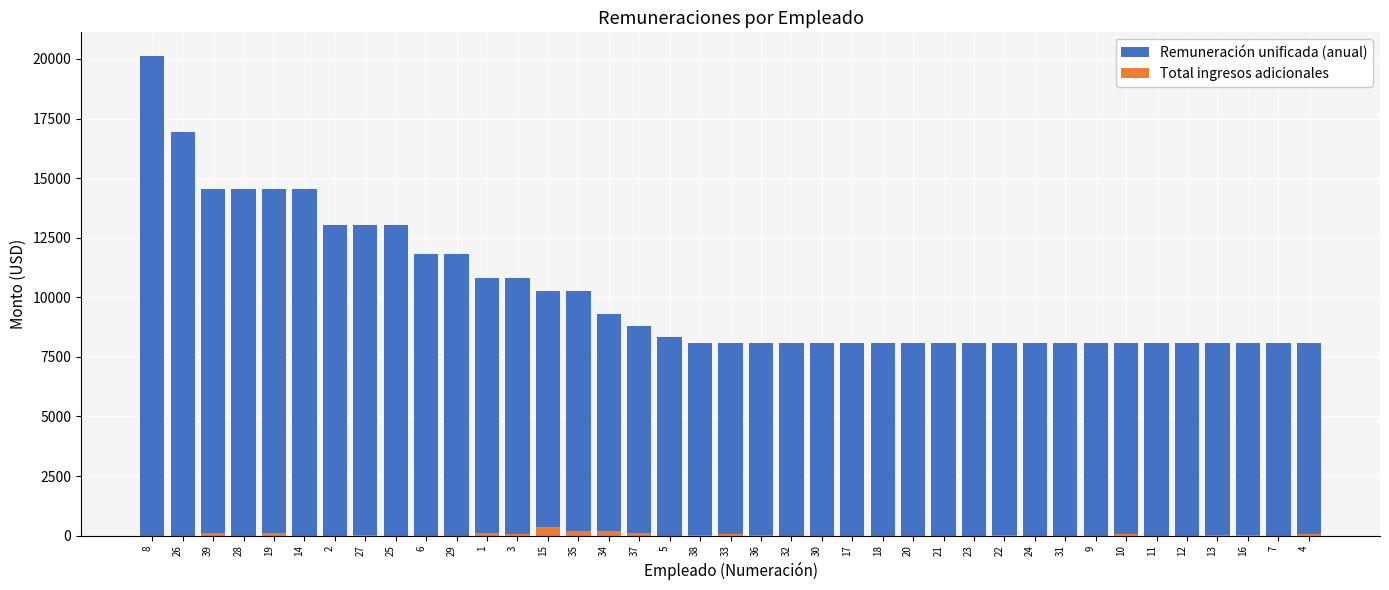

Between 34 and 12, which series saw the biggest shift?

Remuneración unificada (anual)